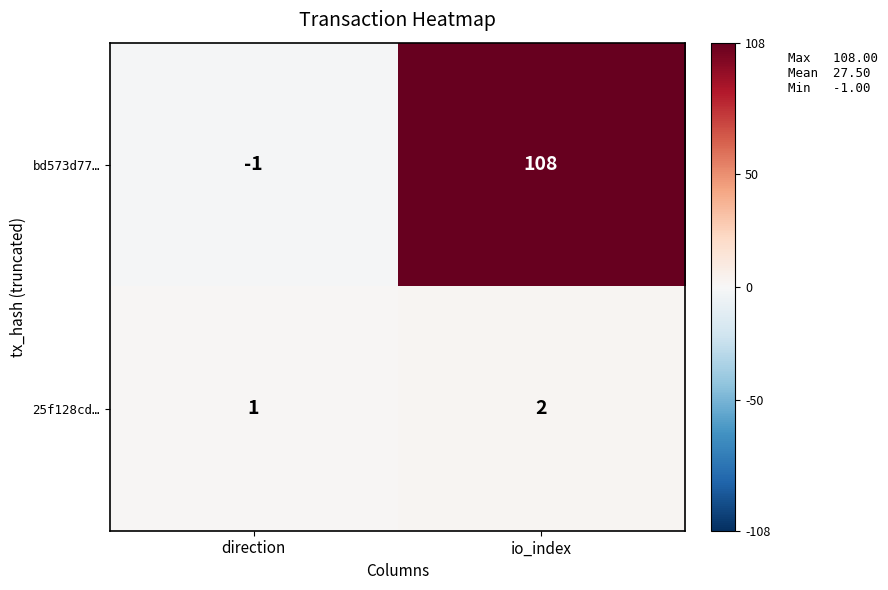

Between direction and io_index, which series saw the biggest shift?

bd573d77…